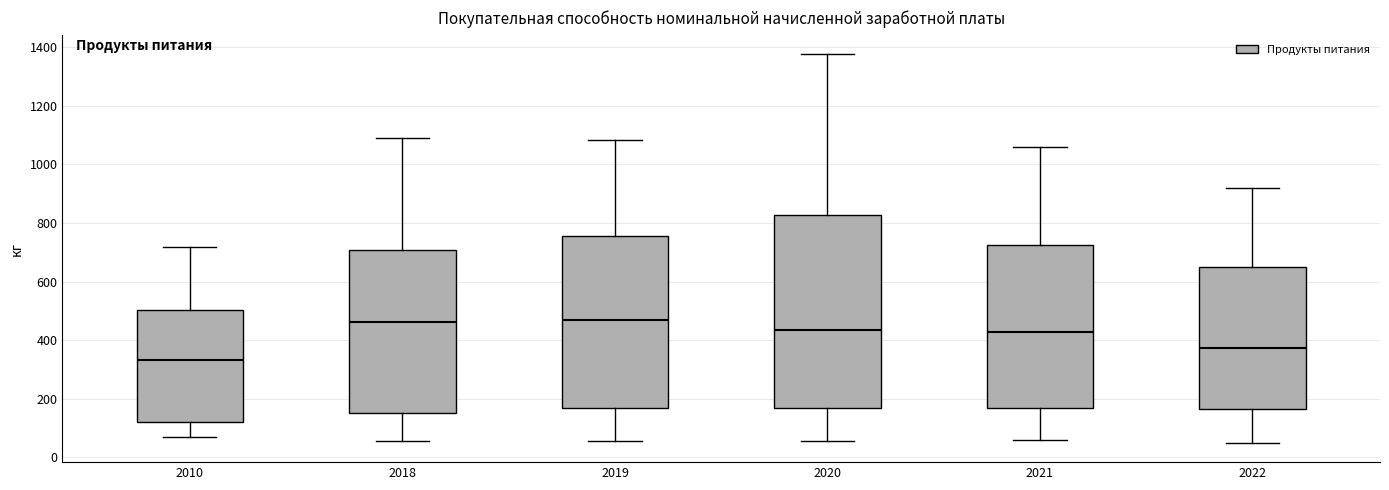

Reading left to right, transcribe this box plot: for each box, give where its median line is, the range the box spans, and where its two whiskers end, as read against the y-axis. The values are not printed on the chart, so give them approximately, as read against the axis.

2010: median 340, box 120 to 500, whiskers 60 to 720
2018: median 460, box 160 to 700, whiskers 60 to 1080
2019: median 460, box 160 to 760, whiskers 60 to 1080
2020: median 440, box 160 to 820, whiskers 60 to 1380
2021: median 420, box 160 to 720, whiskers 60 to 1060
2022: median 380, box 160 to 640, whiskers 60 to 920